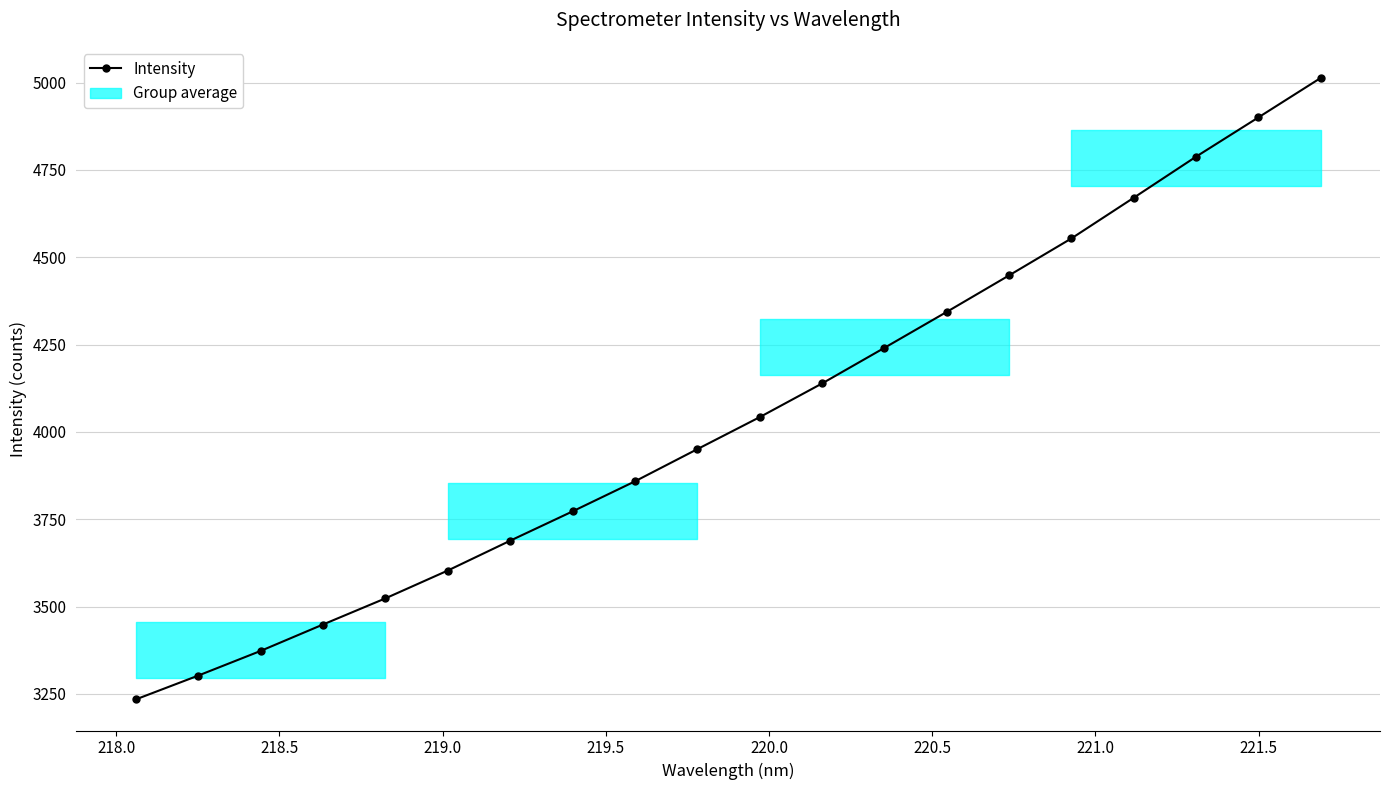

What is the smallest value displayed?

3234.4